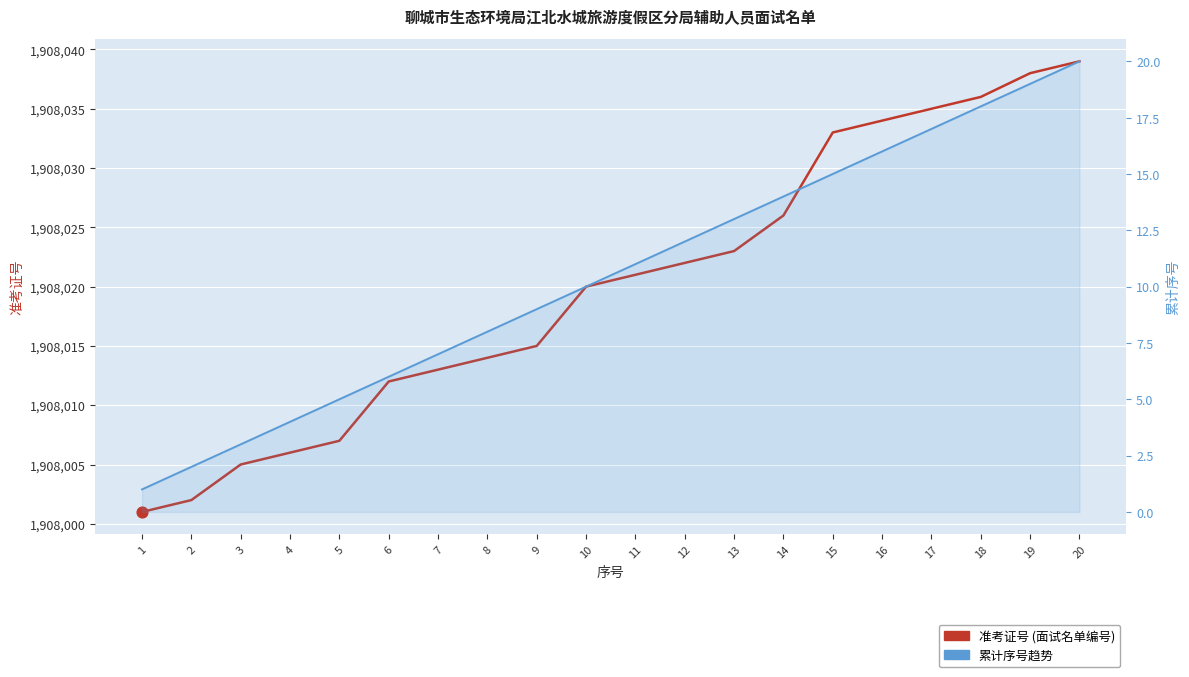

Which series has the widest spread of Y values?

准考证号 (面试名单编号)